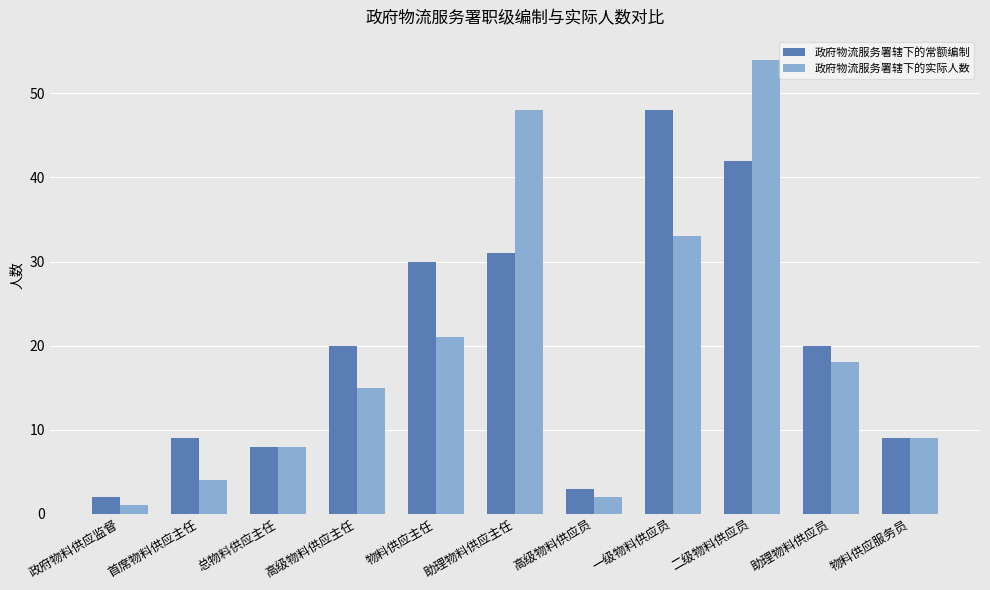

What is the value of the 政府物流服务署辖下的实际人数 bar at the 11th from the left?

9